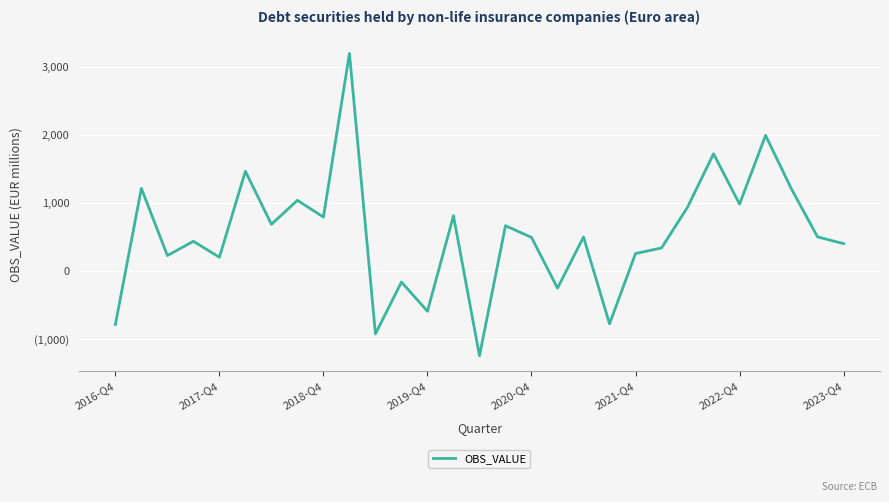

Does the chart display data point markers on the line(s)?

No